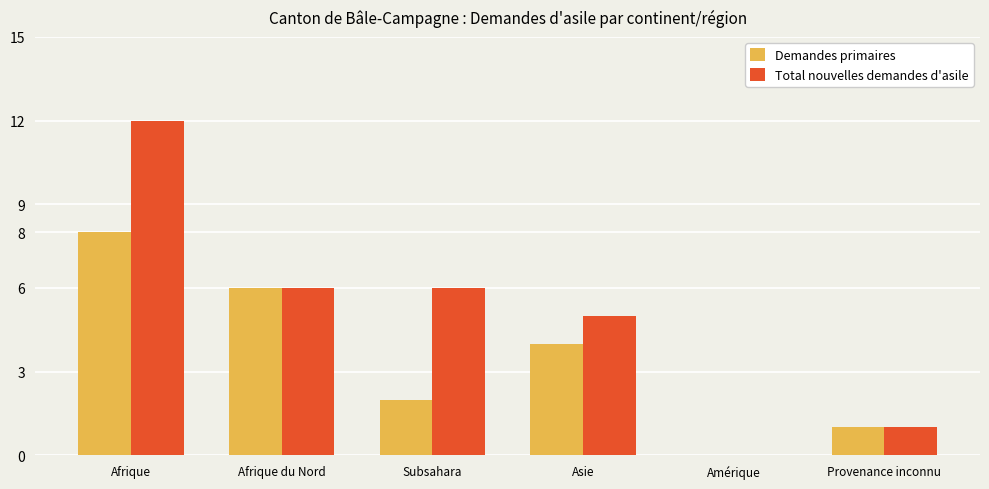

Reading right to left, what are all the values shown in this chart?

Demandes primaires: 1	0	4	2	6	8
Total nouvelles demandes d'asile: 1	0	5	6	6	12